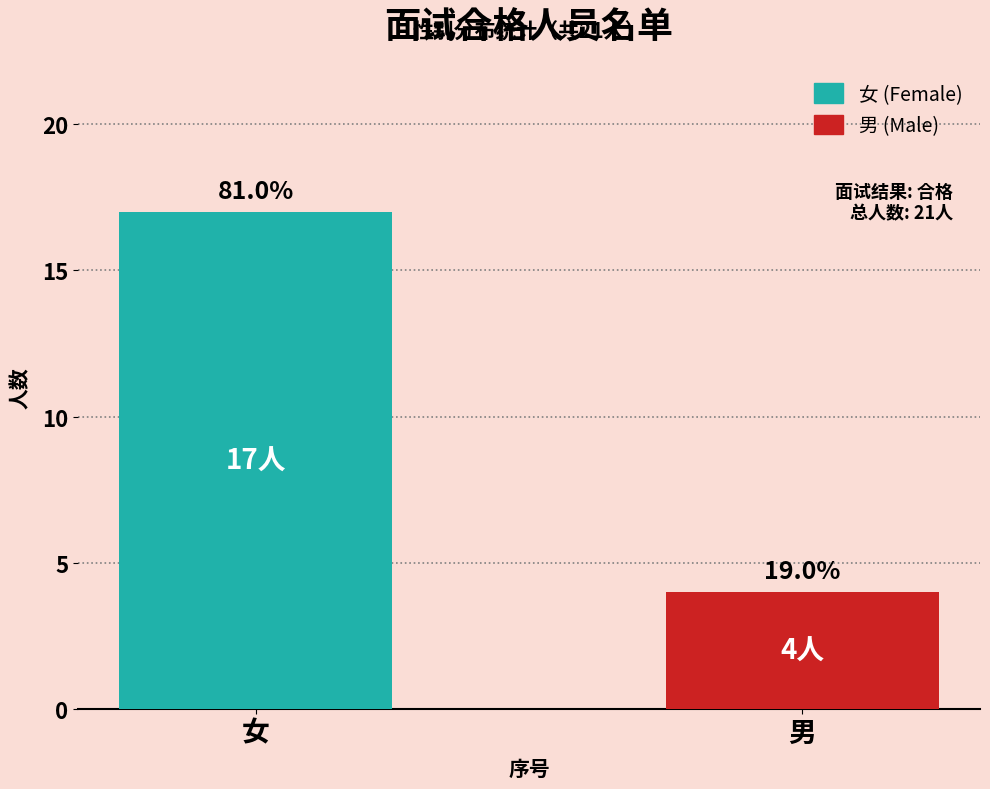

Reading left to right, transcribe all the data shown in this chart.

女=17	男=4